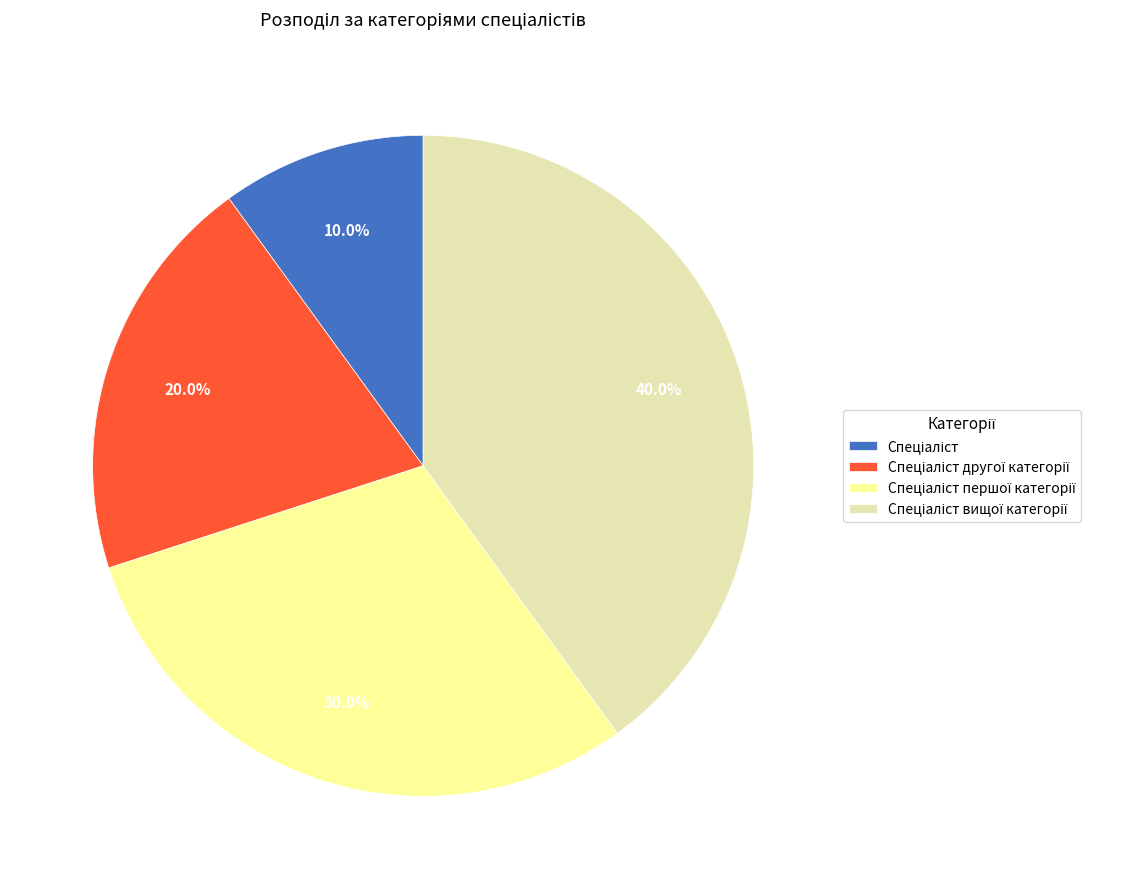

Is there a majority slice in this chart?

No